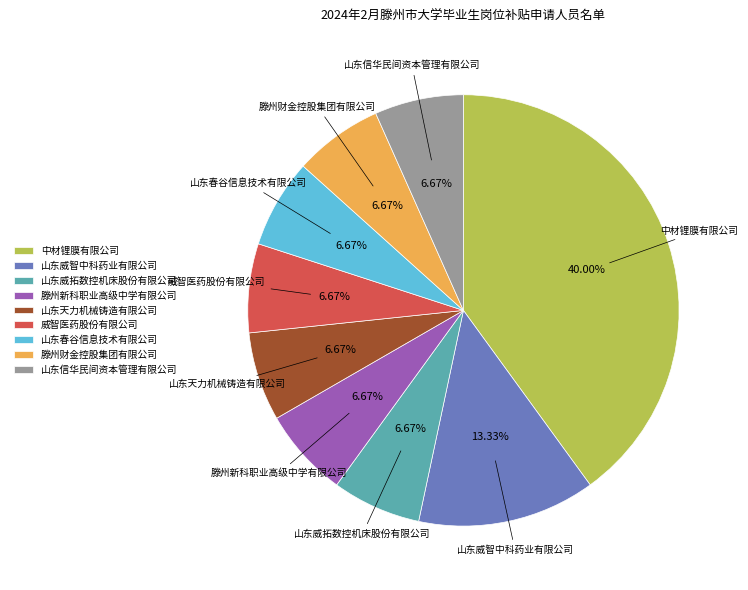

Which category has the biggest portion of the pie?

中材锂膜有限公司